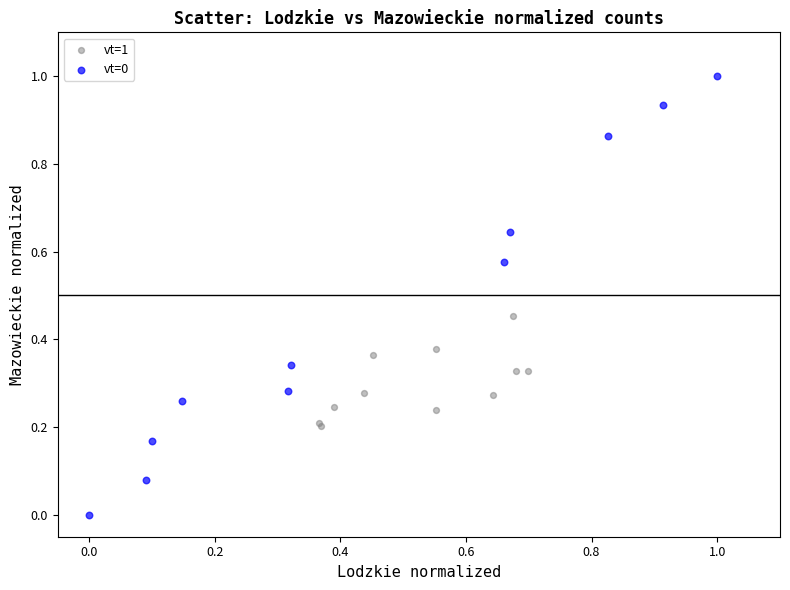

Which series reaches the minimum Y coordinate?

vt=0